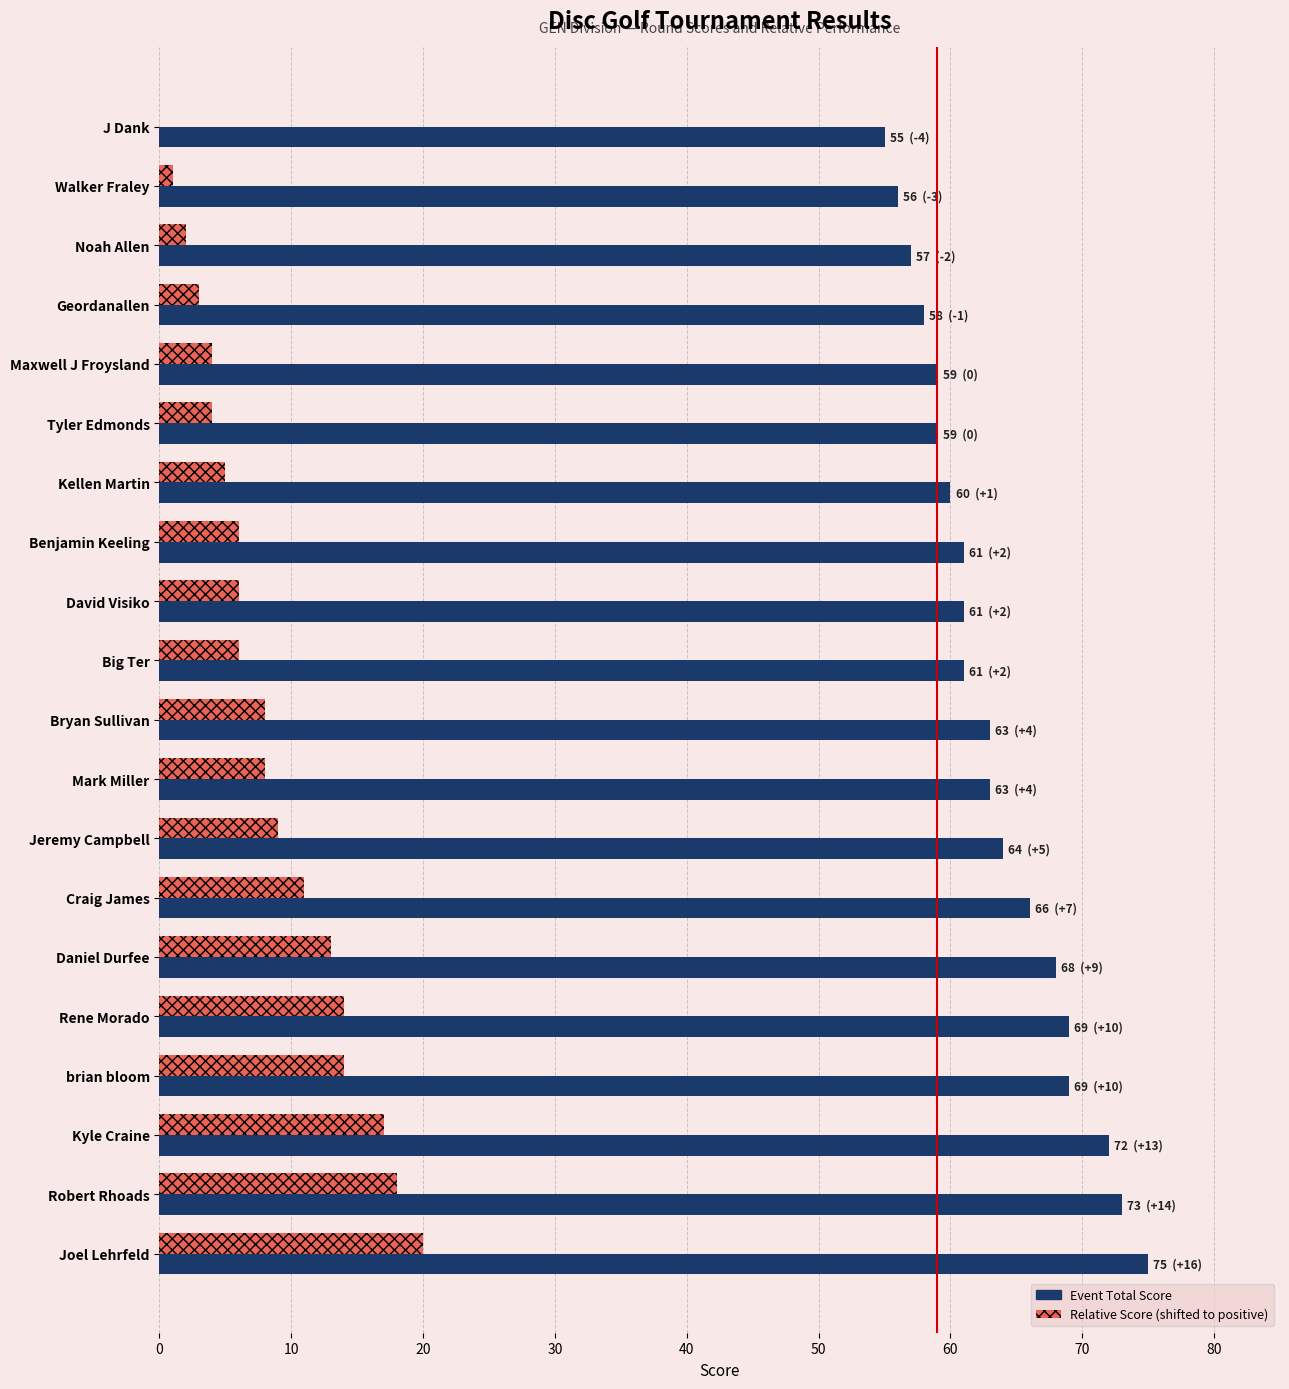

Count the number of categories in the chart.

20